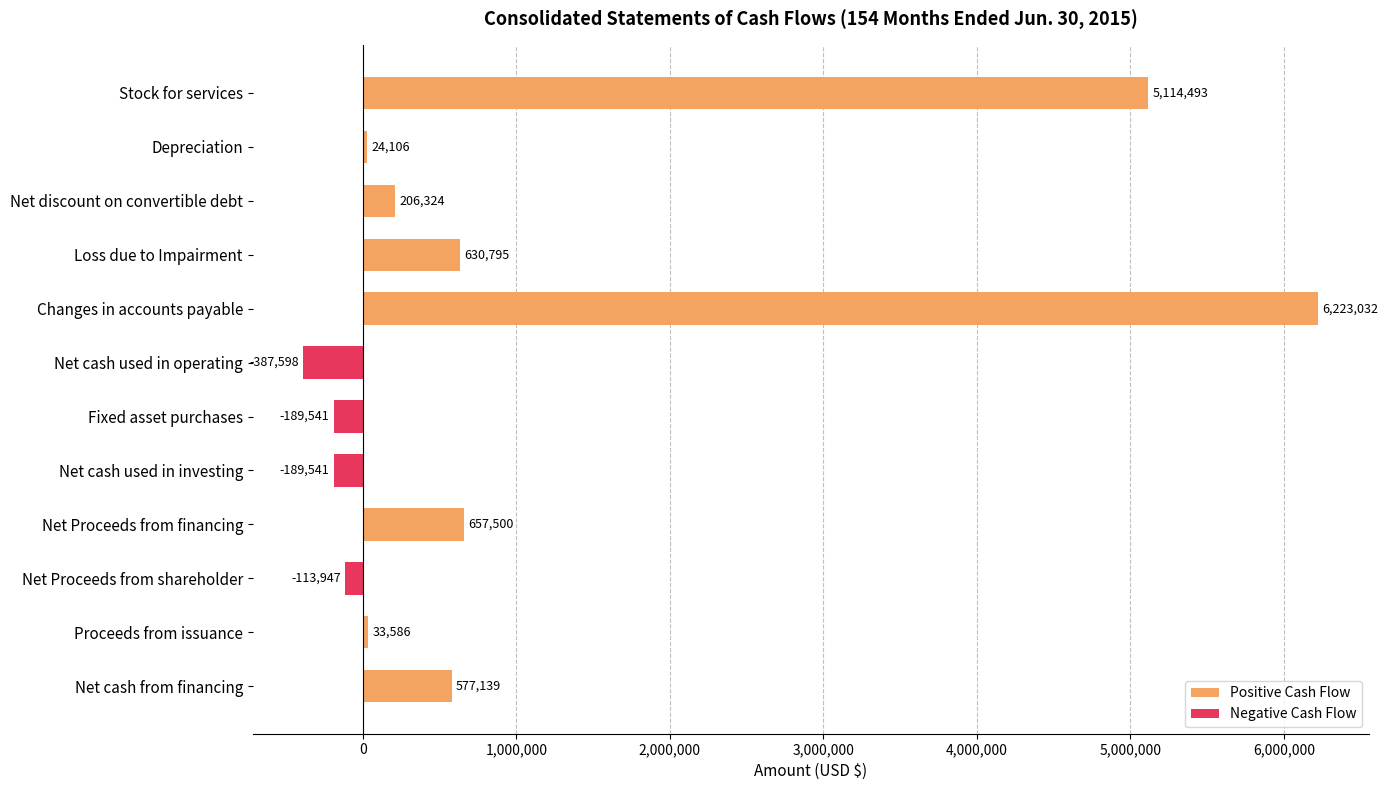

True or false: Positive Cash Flow has a value of 337241 at Net discount on convertible debt.

False